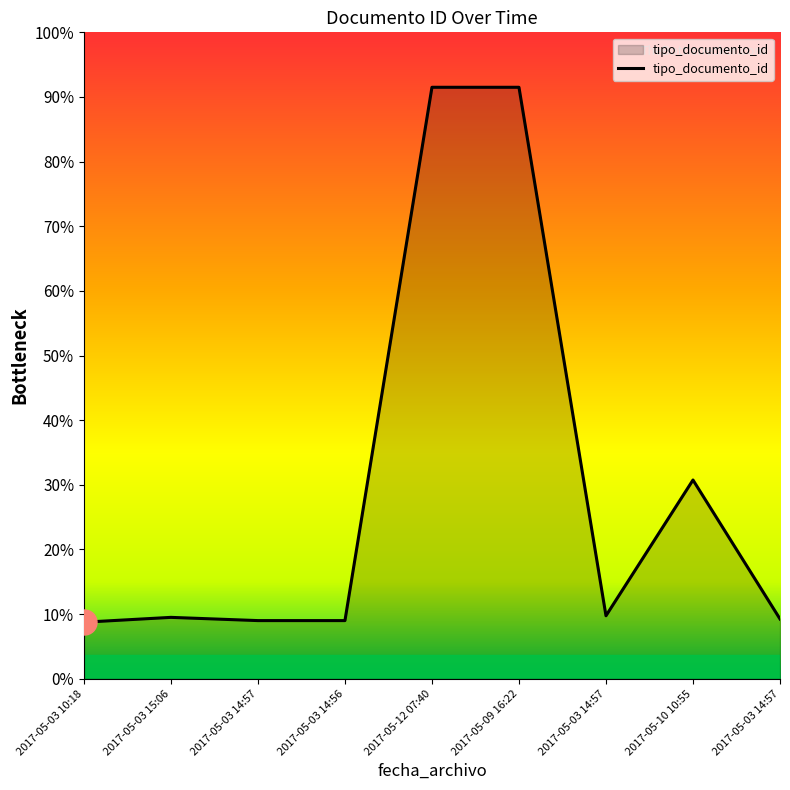

Does the chart have visible grid lines?

No